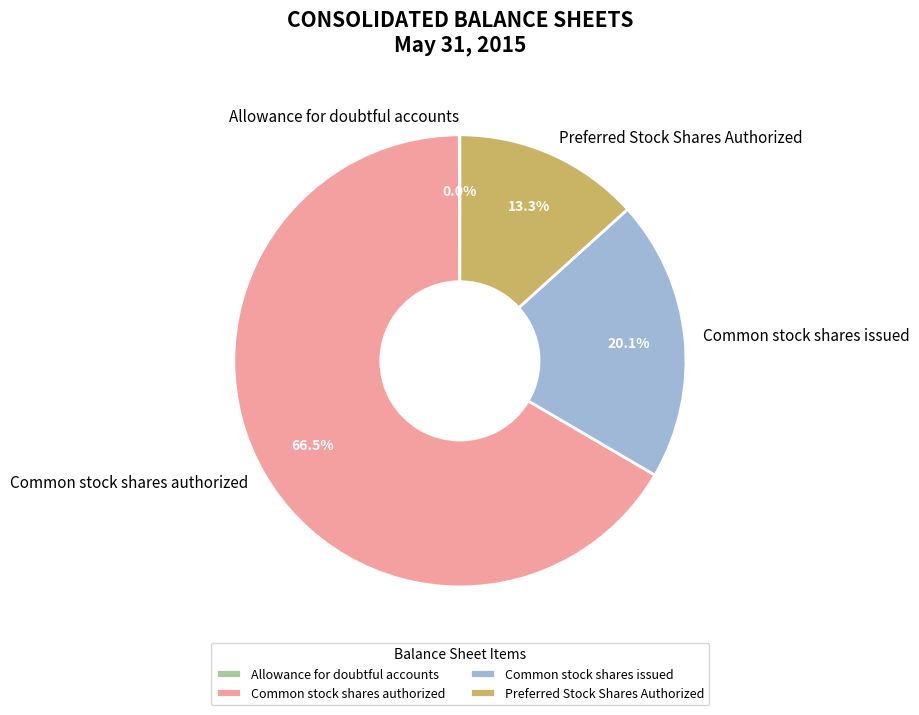

Which has a higher value, Common stock shares issued or Preferred Stock Shares Authorized?

Common stock shares issued